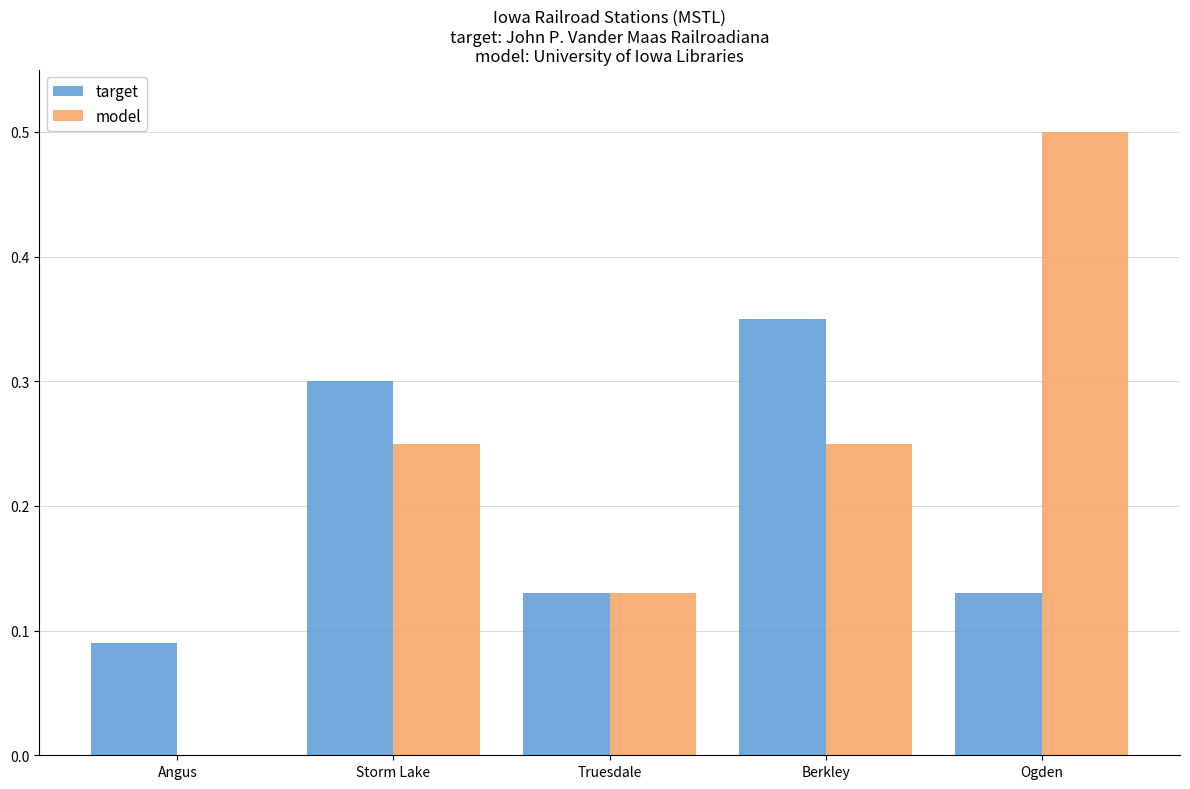

What is the sum of the model values at Storm Lake and Berkley?

0.5